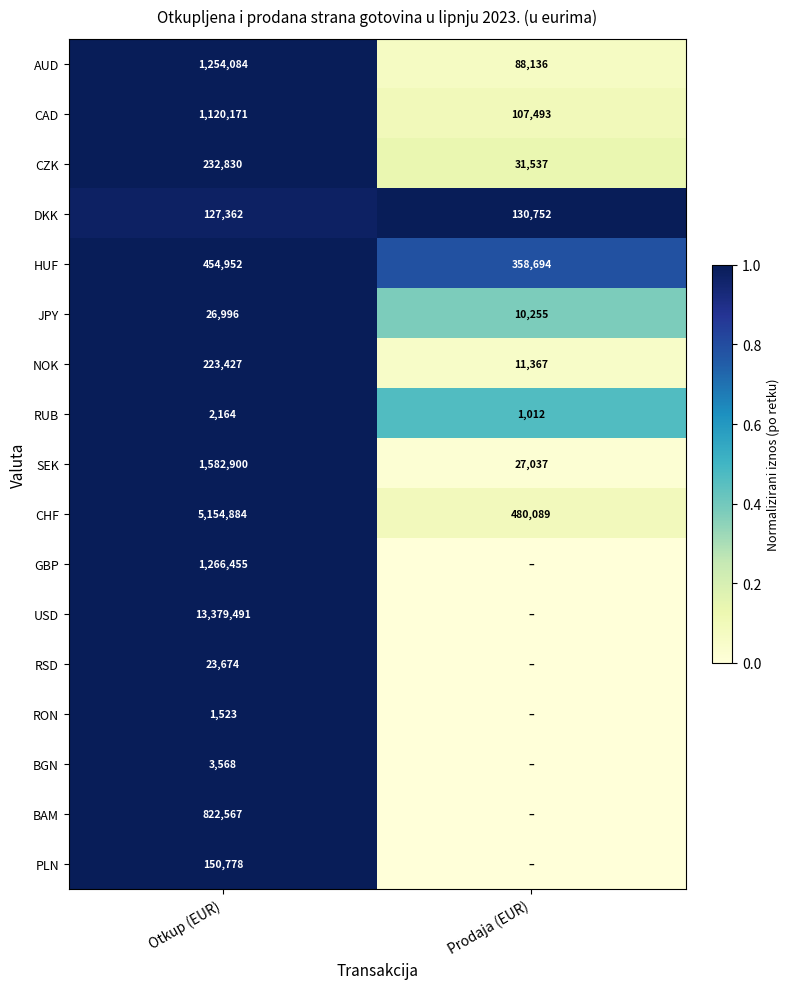

What is the difference between the maximum and minimum values in the DKK series?

3390